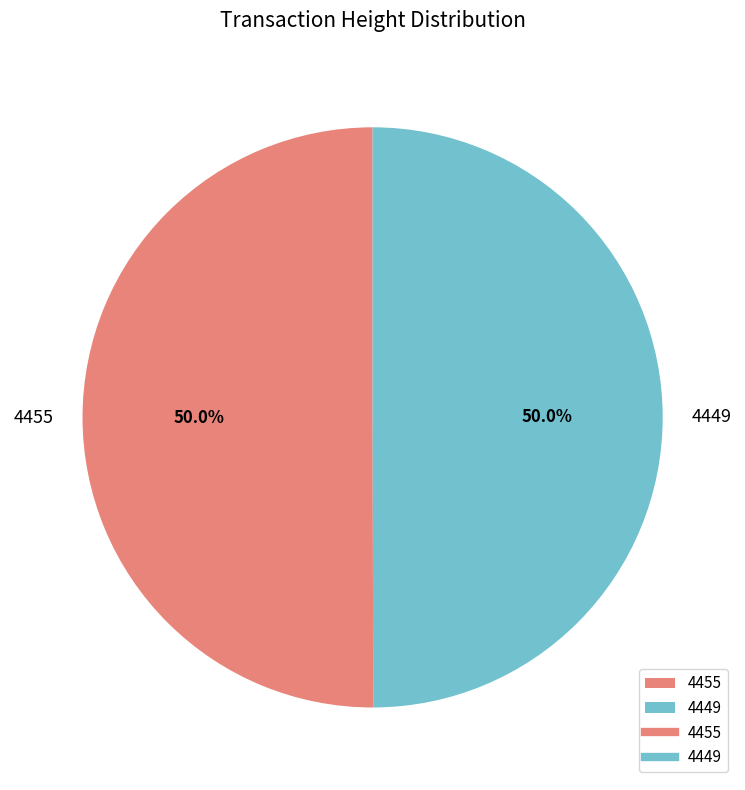

What percentage do 4449 and 4455 together represent?

100.0%